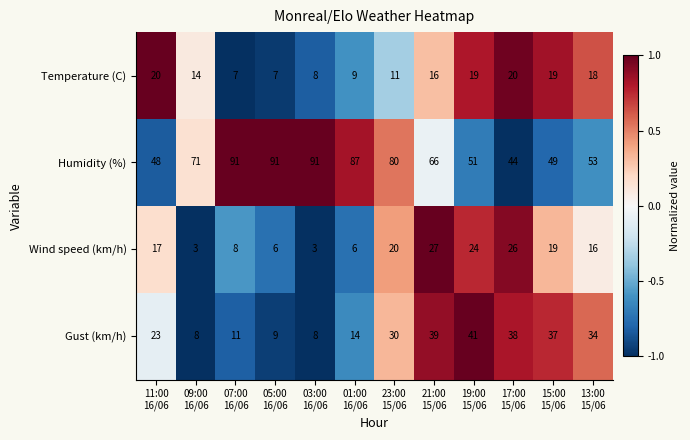

At how many categories does at least one series exceed 10?

12